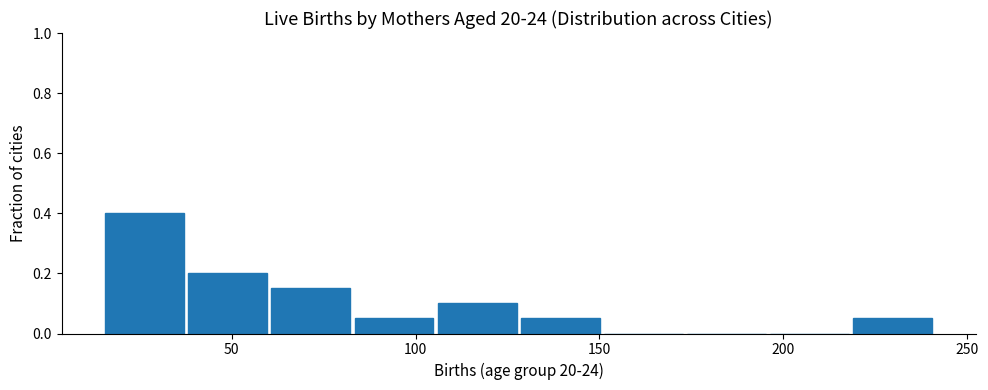

Reading left to right, transcribe this chart: for each bar, give the range it covers on the x-axis and its height. Neither the bar edges nor the heights are printed on the chart, so give them approximately, as read against the axes.

15 to 40: 0.40
40 to 60: 0.20
60 to 85: 0.16
85 to 105: 0.06
105 to 130: 0.10
130 to 150: 0.06
150 to 175: 0
175 to 195: 0
195 to 220: 0
220 to 240: 0.06